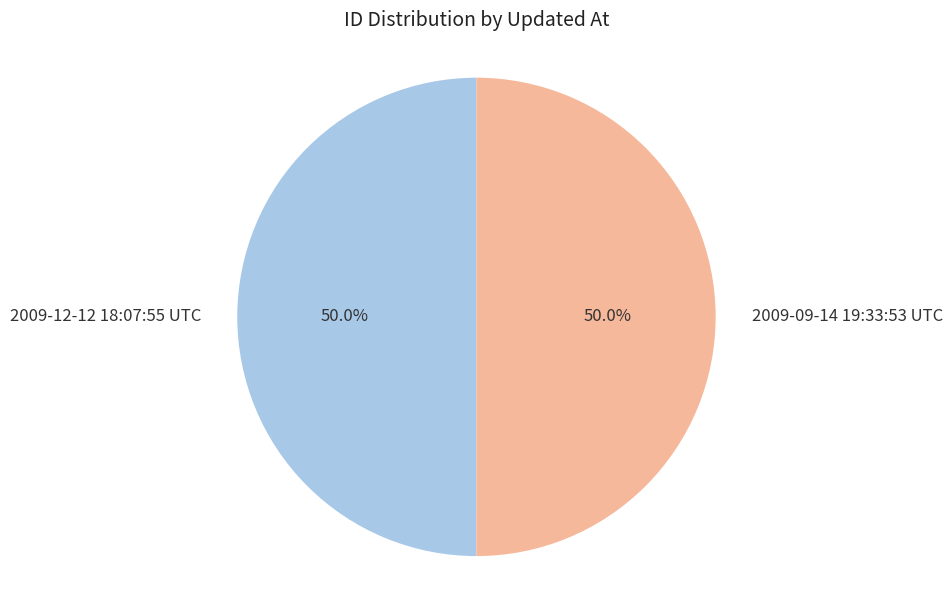

Count the number of slices in the pie.

2